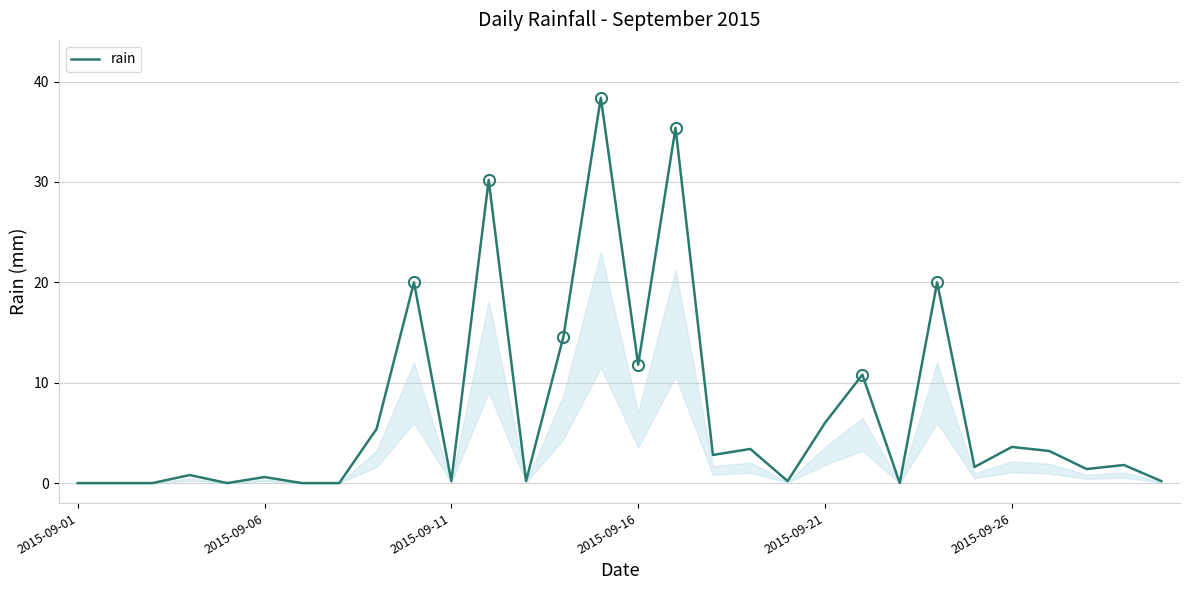

What is the greatest value displayed?

38.4